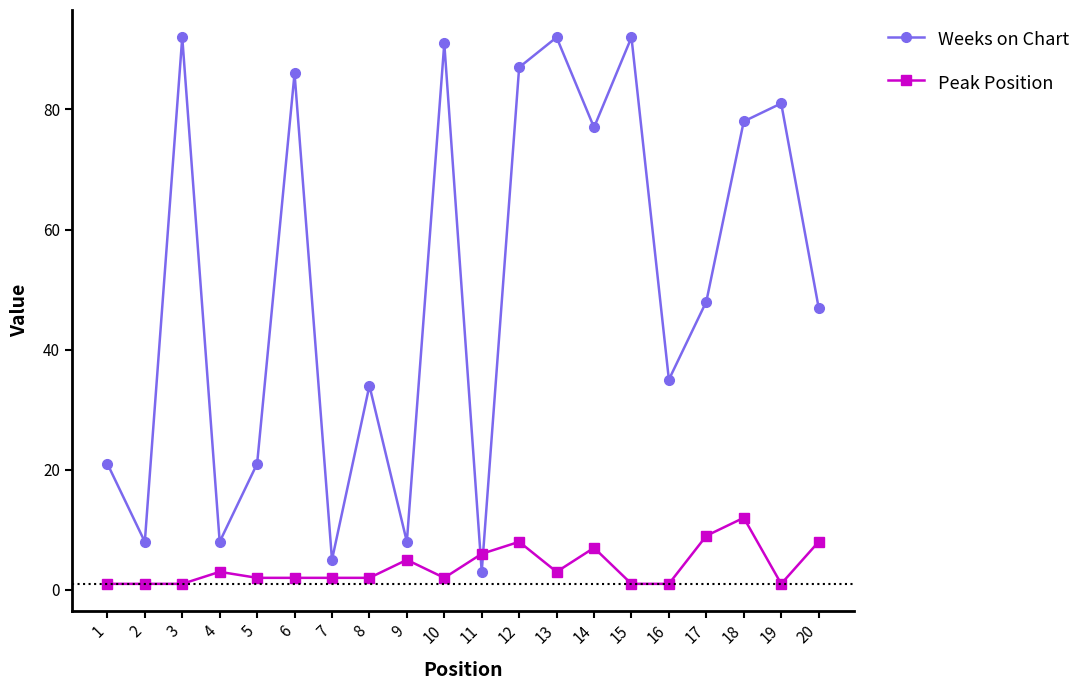

Which series has the largest total across all categories?

Weeks on Chart